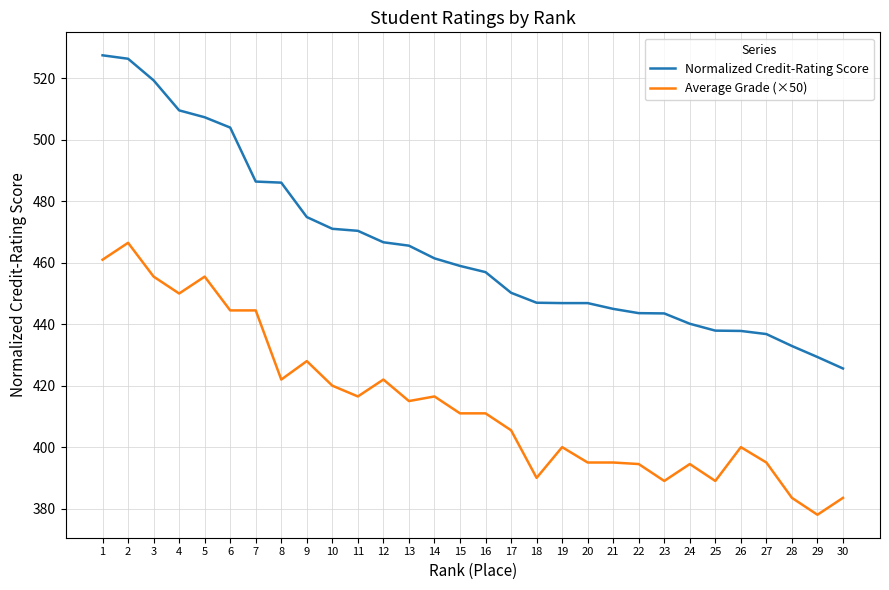

Which series changed the most between 3 and 13?

Normalized Credit-Rating Score